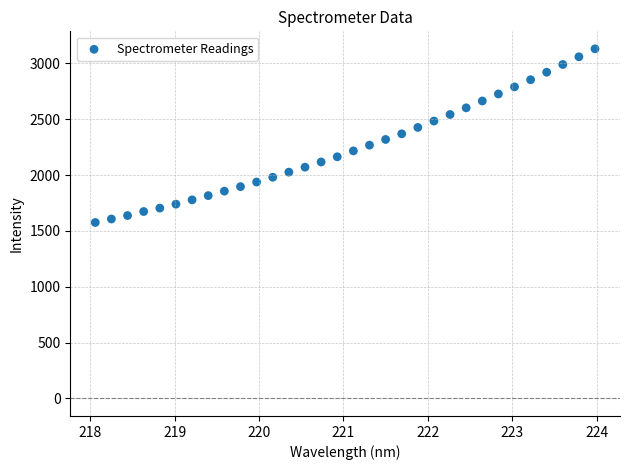

What is the range of X values (max minus min)?

5.9